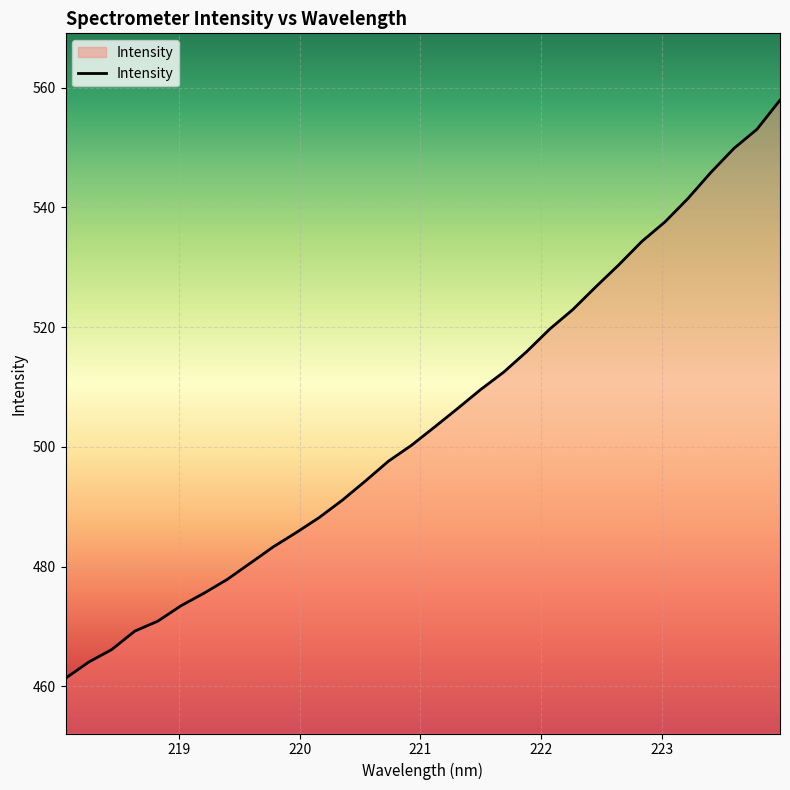

What is the greatest value displayed?

557.9